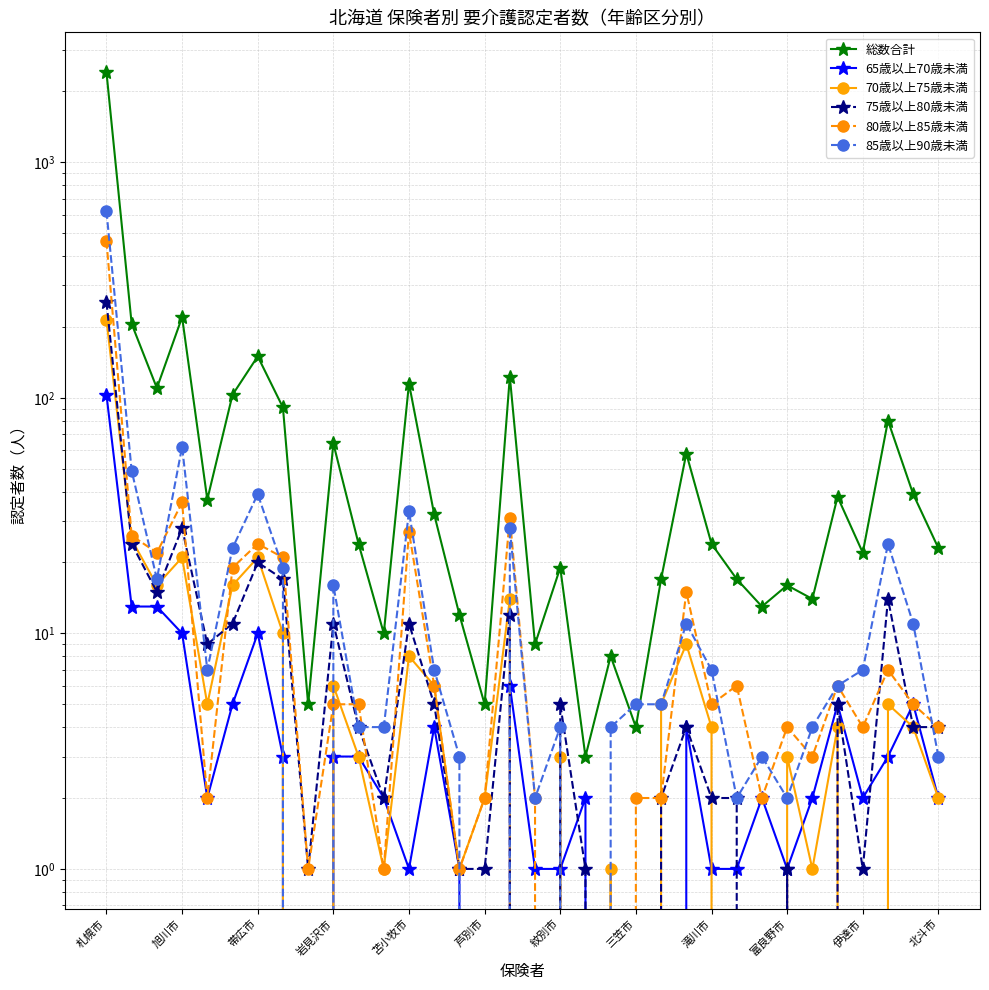

How many values in 85歳以上90歳未満 are above zero?

31